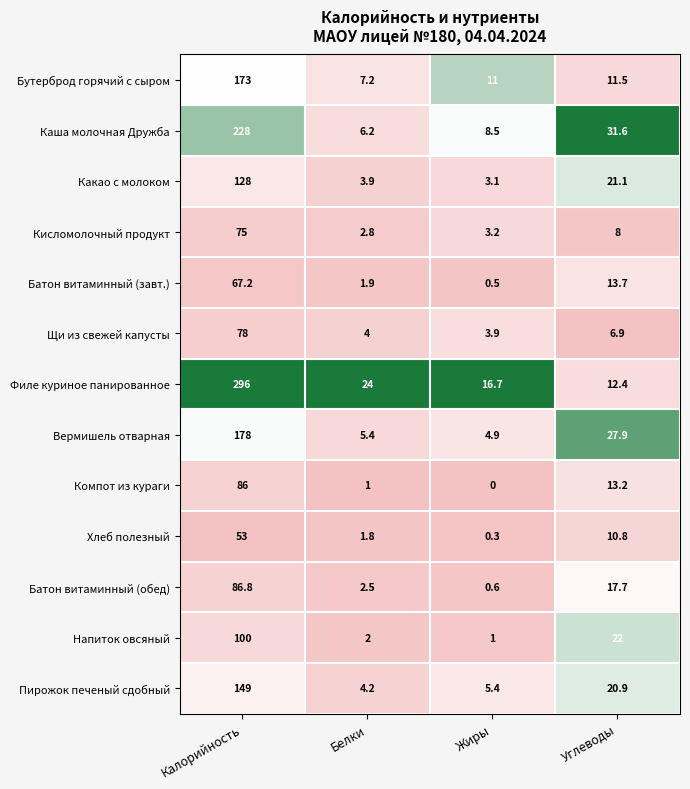

What is the difference between the highest and lowest values at Калорийность?

243.0